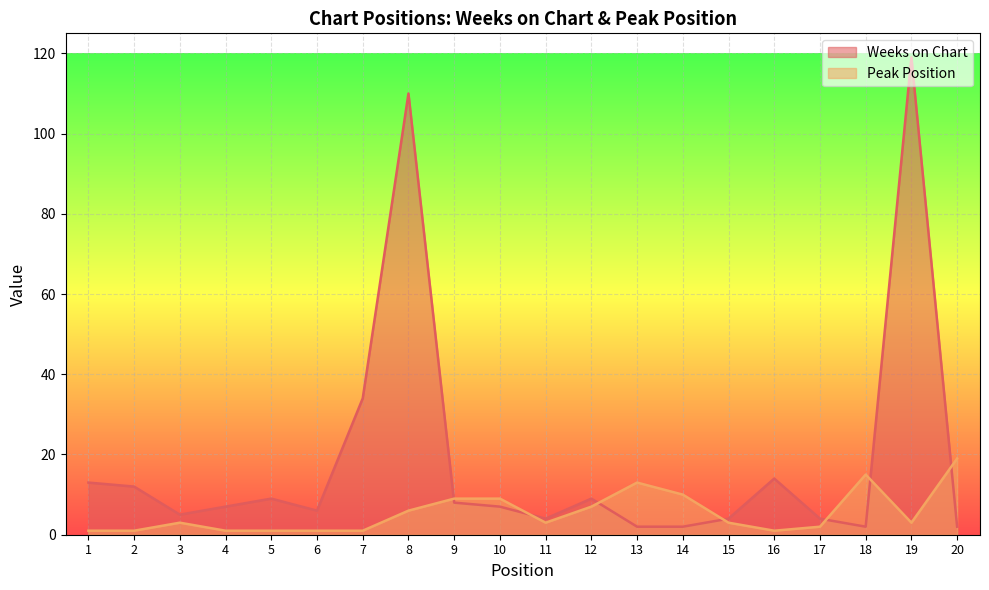

Which series changed the most between 7 and 14?

Weeks on Chart